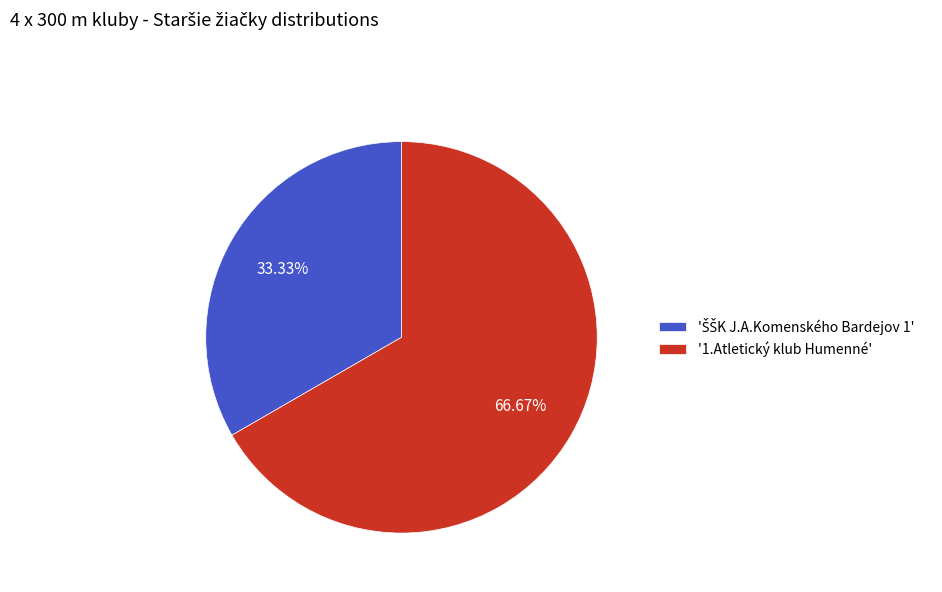

Is there a majority slice in this chart?

Yes